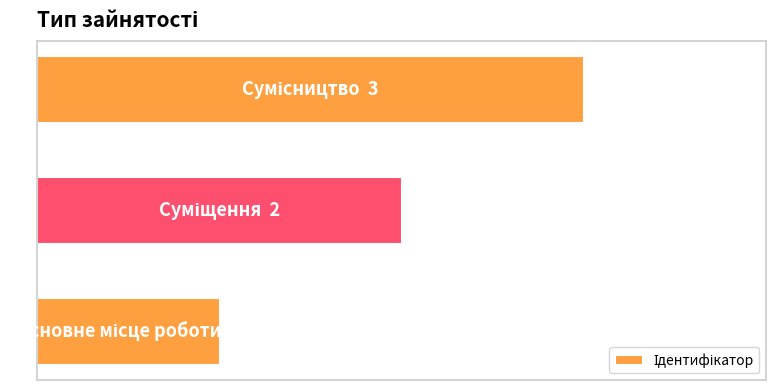

What is the sum of all values?

6